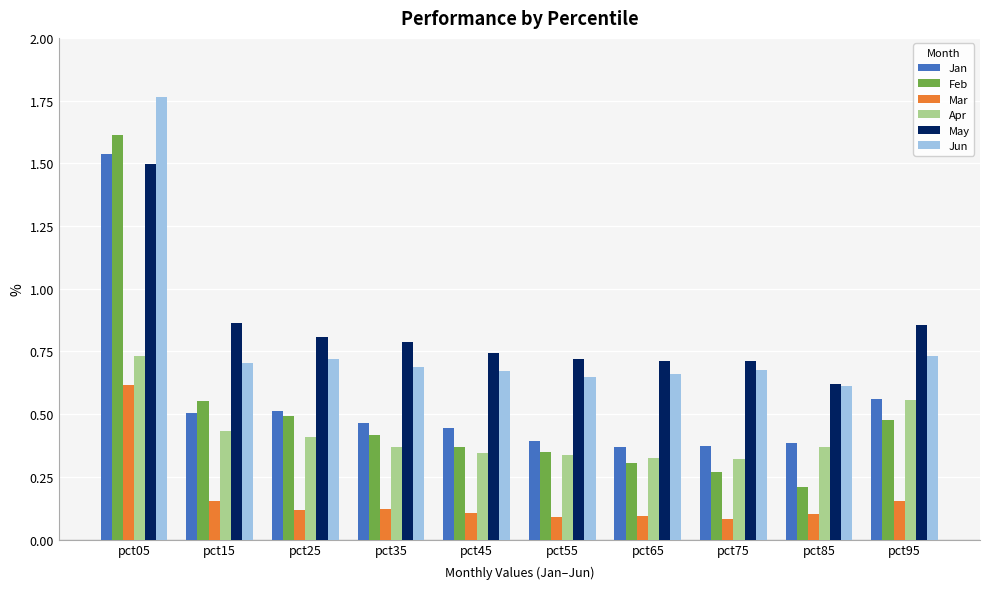

At which label does May reach its minimum?

pct85